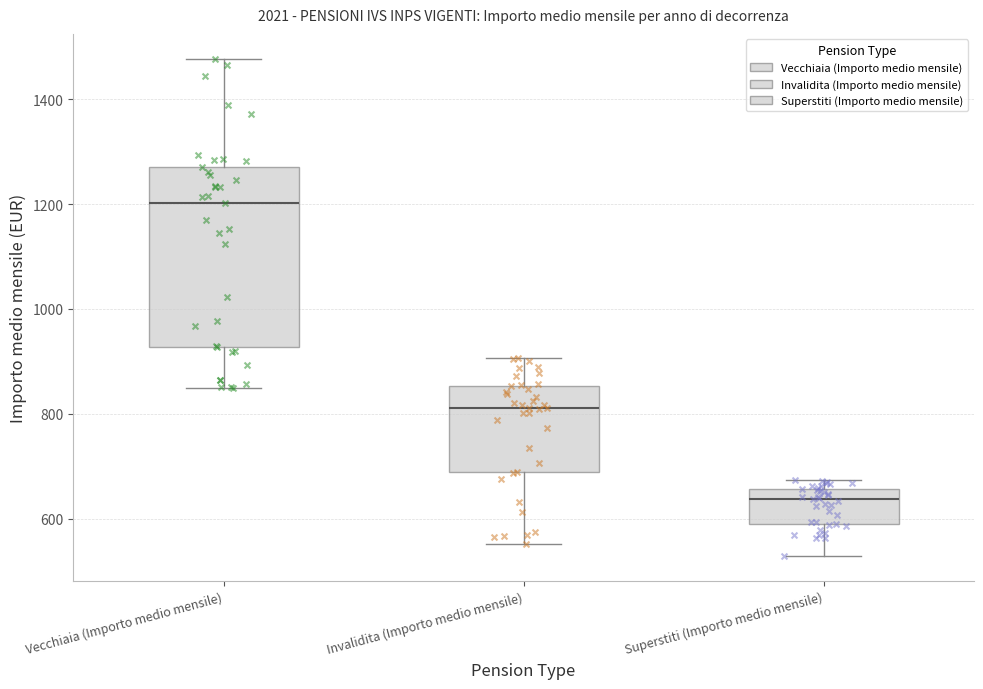

Which box's median line is the highest?

Vecchiaia (Importo medio mensile)